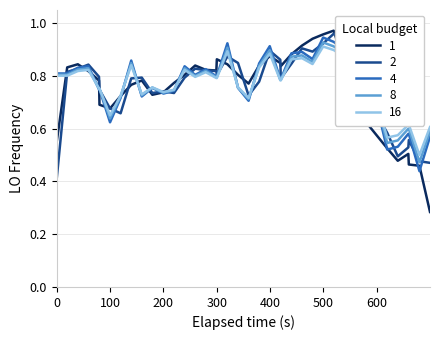

What are all the series names shown in the legend?

1, 2, 4, 8, 16